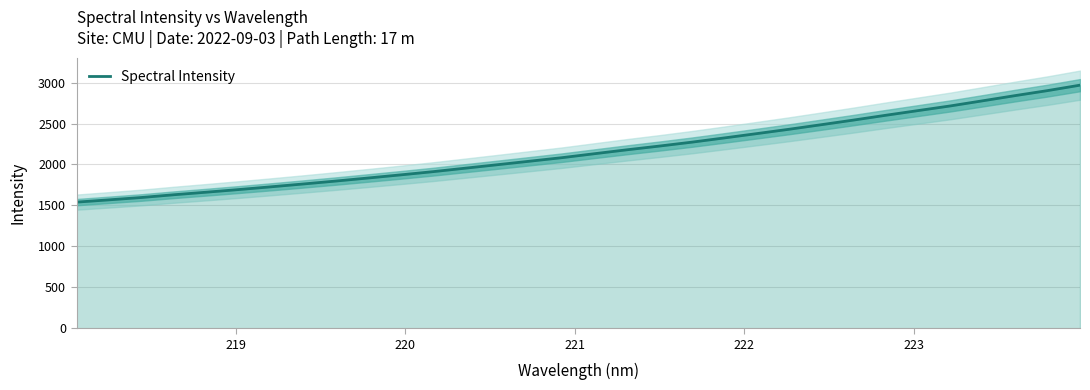

Is it true that the value at 220 is 857.7?

False